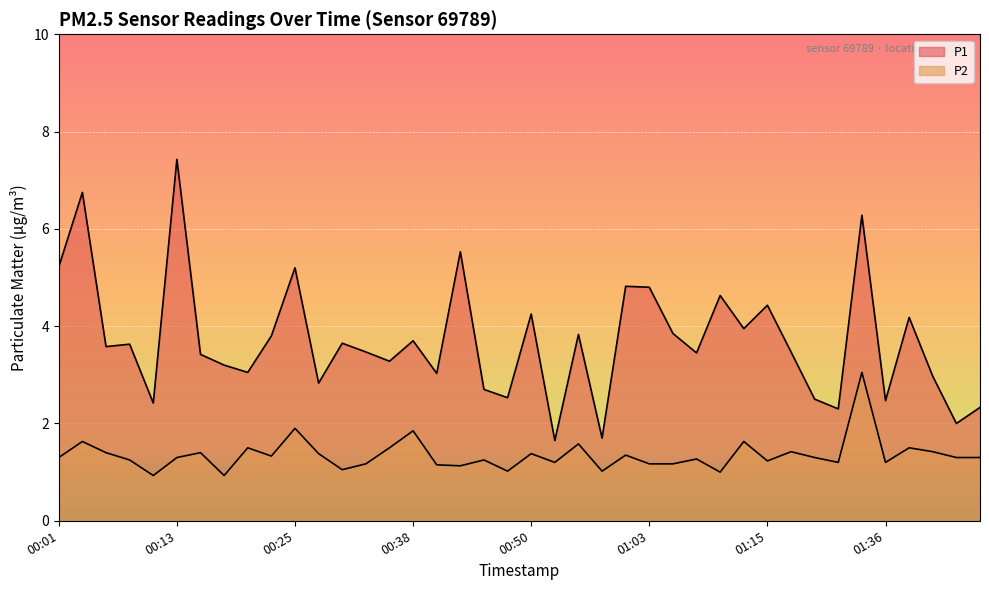

Which series has the widest spread of values?

P1